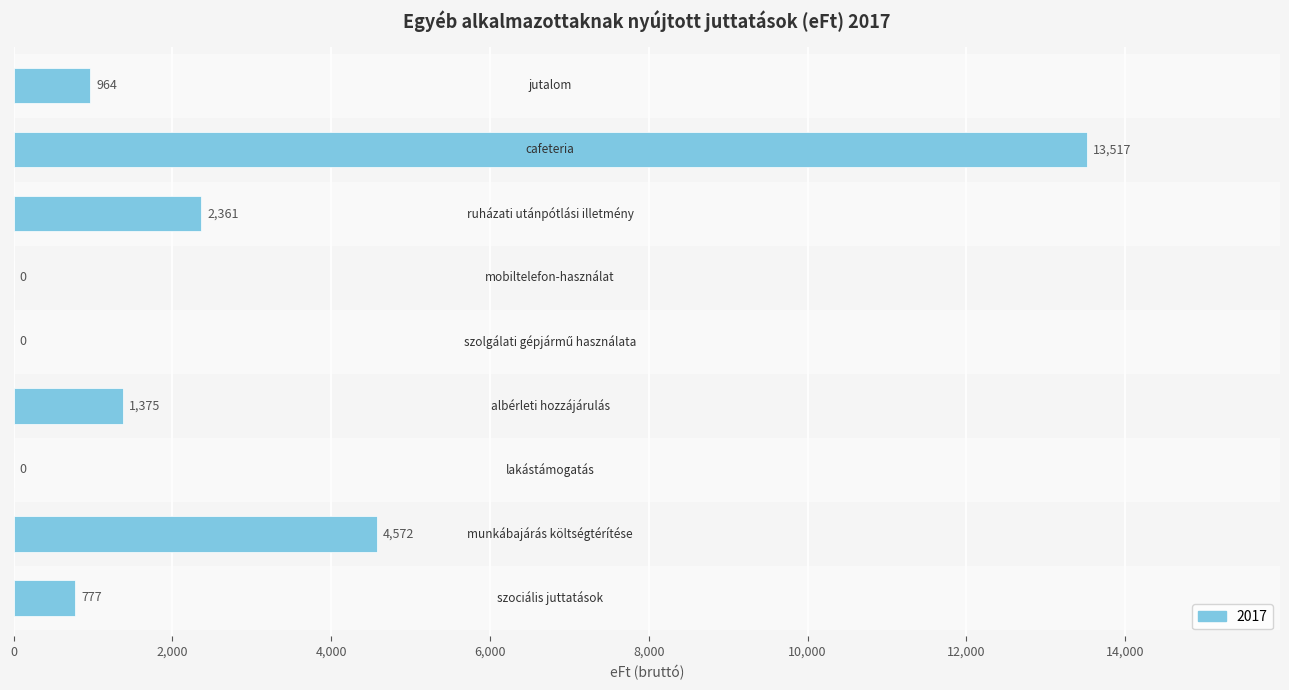

What is the sum of all values?

23566